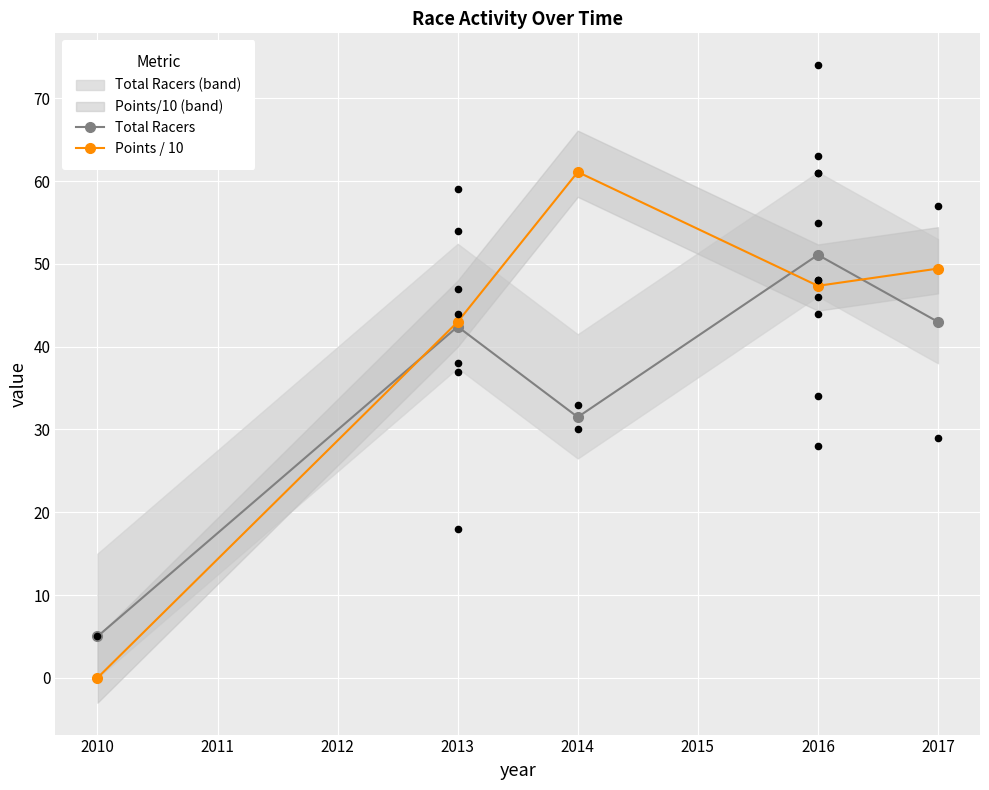

Which series has the widest spread of Y values?

Points / 10